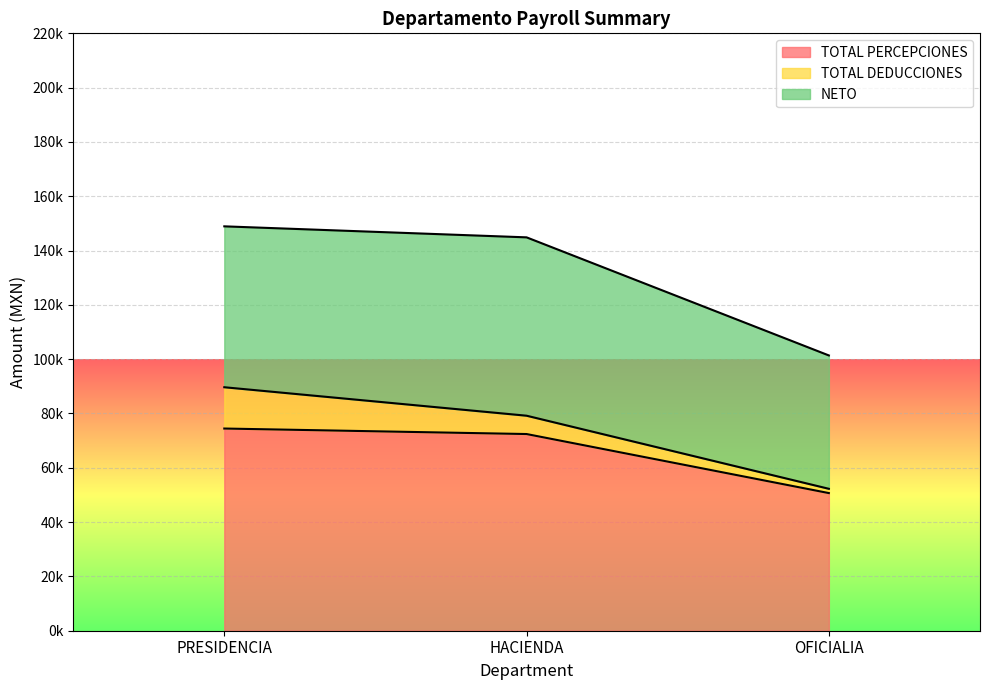

Reading left to right, what are all the values shown in this chart?

TOTAL PERCEPCIONES: PRESIDENCIA=74460.4	HACIENDA=72432.7	OFICIALIA=50689.0
TOTAL DEDUCCIONES: PRESIDENCIA=15208.5	HACIENDA=6749.5	OFICIALIA=1578.5
NETO: PRESIDENCIA=59251.8	HACIENDA=65683.2	OFICIALIA=49110.6